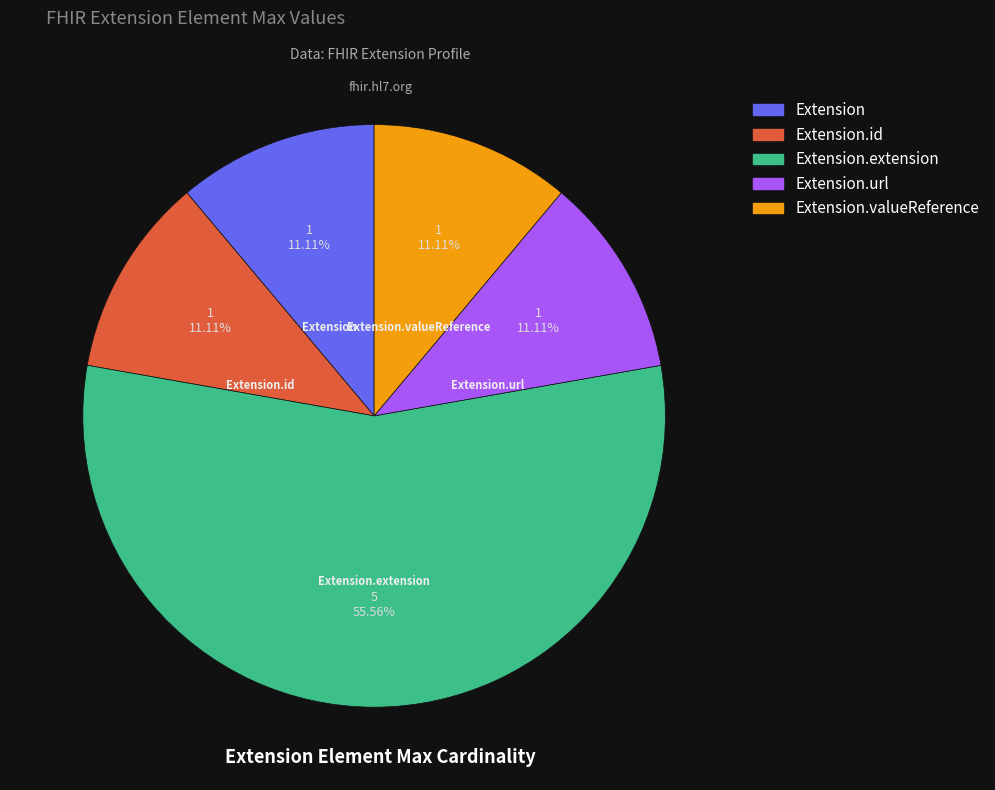

True or false: Extension.valueReference accounts for 6% of the total.

False